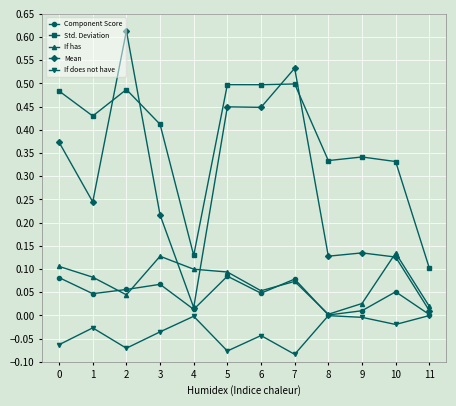

Which category has the lowest value in the If has series?

8